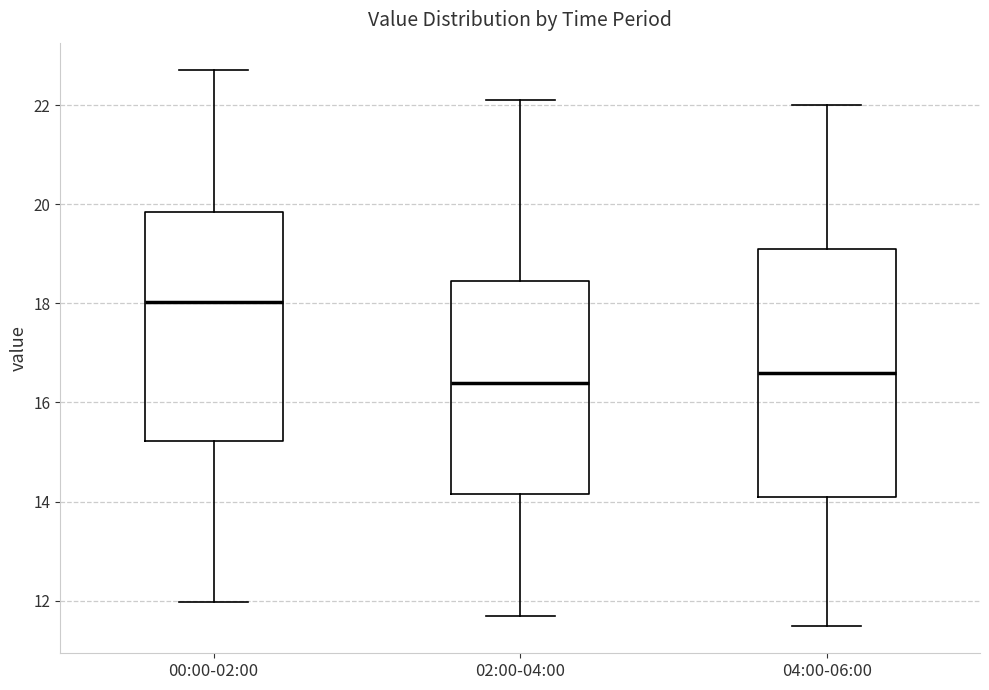

Where is the lower edge of the box for 00:00-02:00 on the y-axis? The values are not printed on the chart, so give them approximately, as read against the axis.

15.2